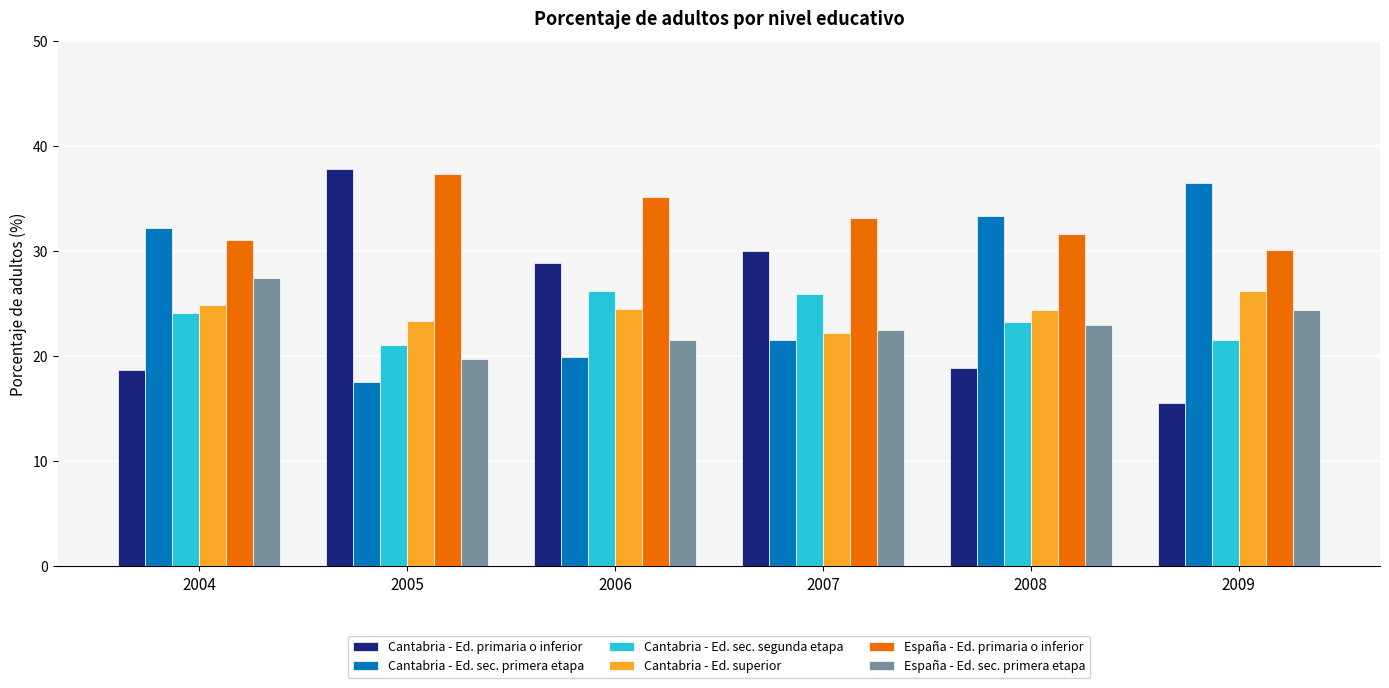

How many bars are there in total?

36